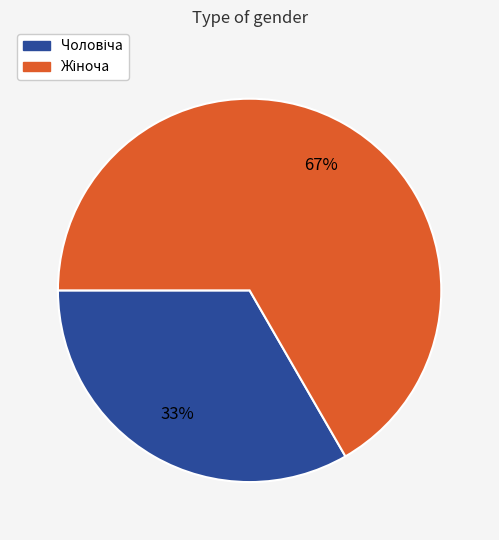

Is there a majority slice in this chart?

Yes